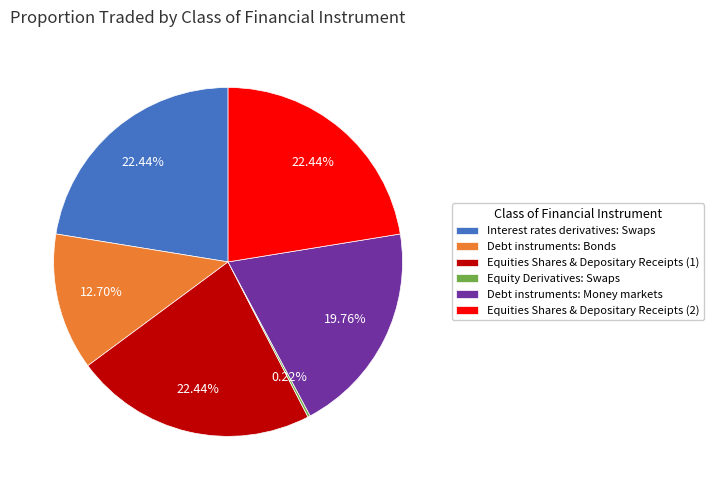

What percentage is the Interest rates derivatives: Swaps slice, to the nearest percent?

22%